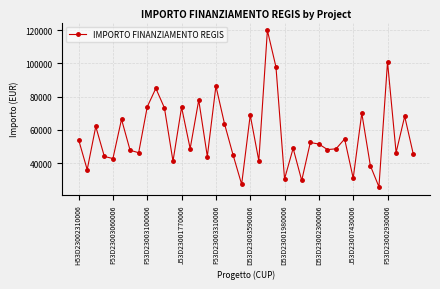

What is the average value?

56469.8